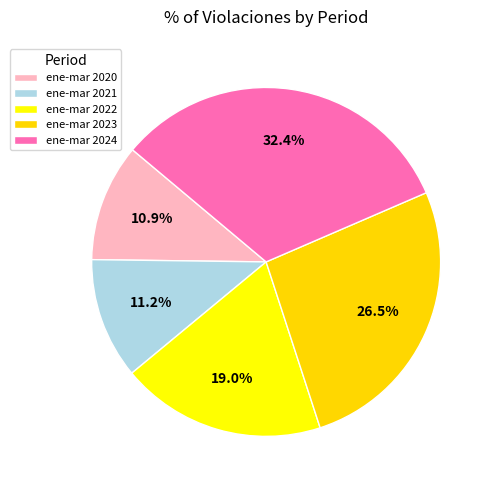

How many segments does this pie chart have?

5